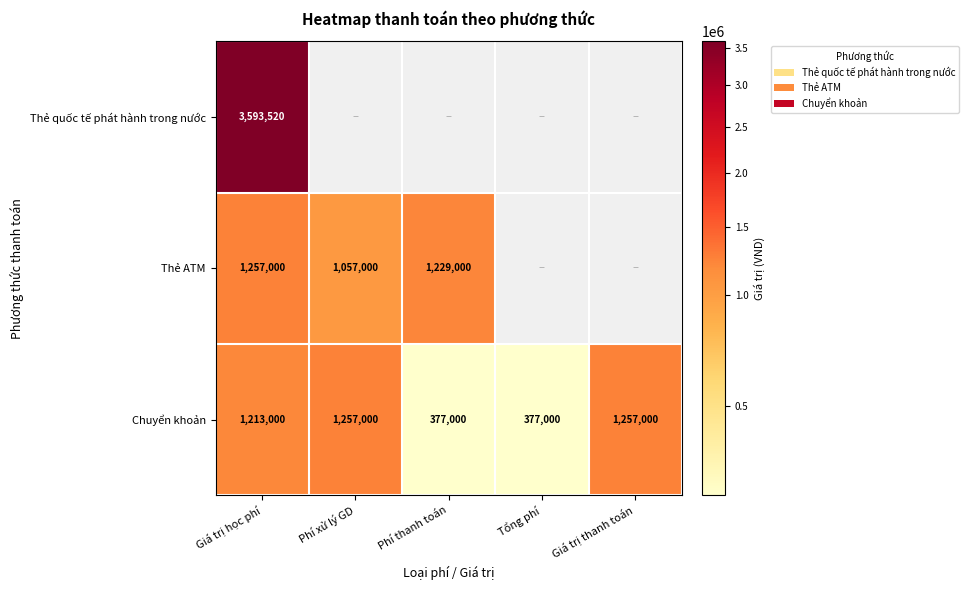

What is the spread (max minus min) of values at Giá trị học phí?

2380520